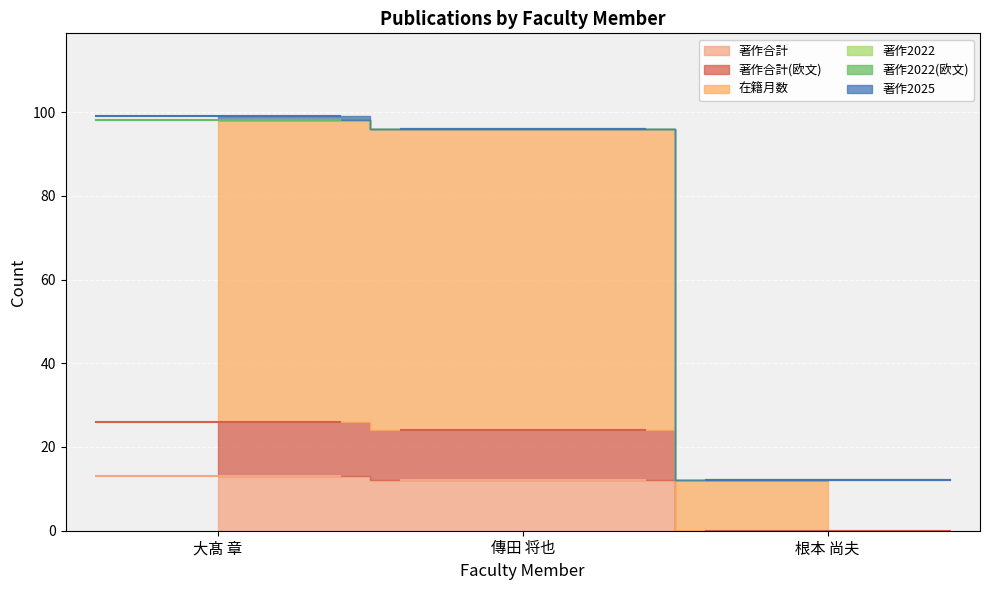

Is it true that 著作2025 equals -1 at 傳田 将也?

False